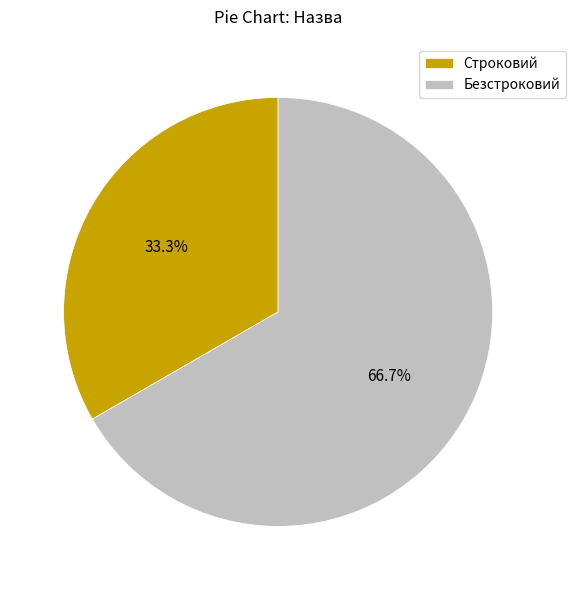

The Безстроковий slice represents 77% of the pie. True or false?

False